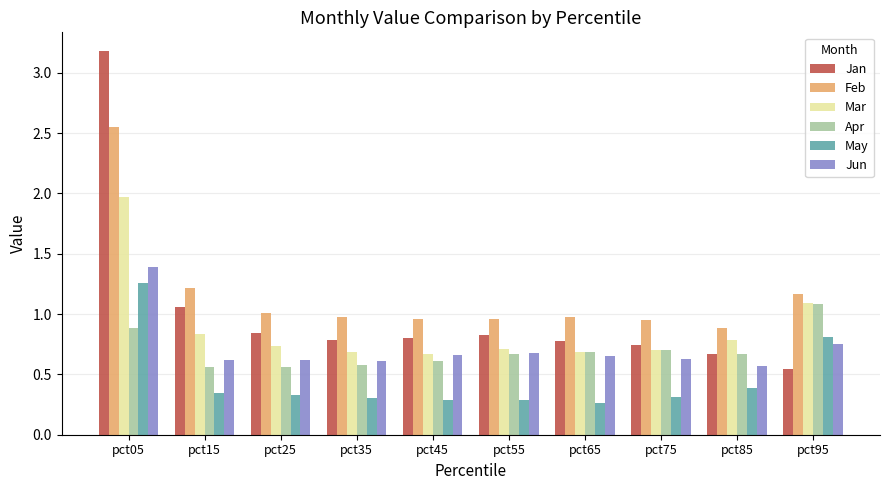

Which category has the highest value in the Jun series?

pct05